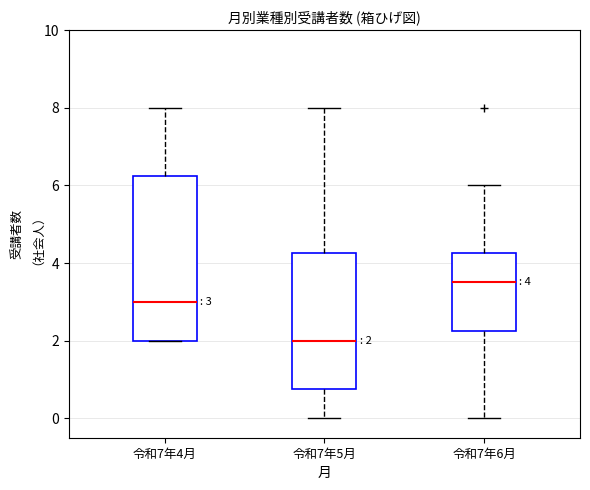

Comparing the boxes themselves (not the whiskers), which one is the tallest?

令和7年4月